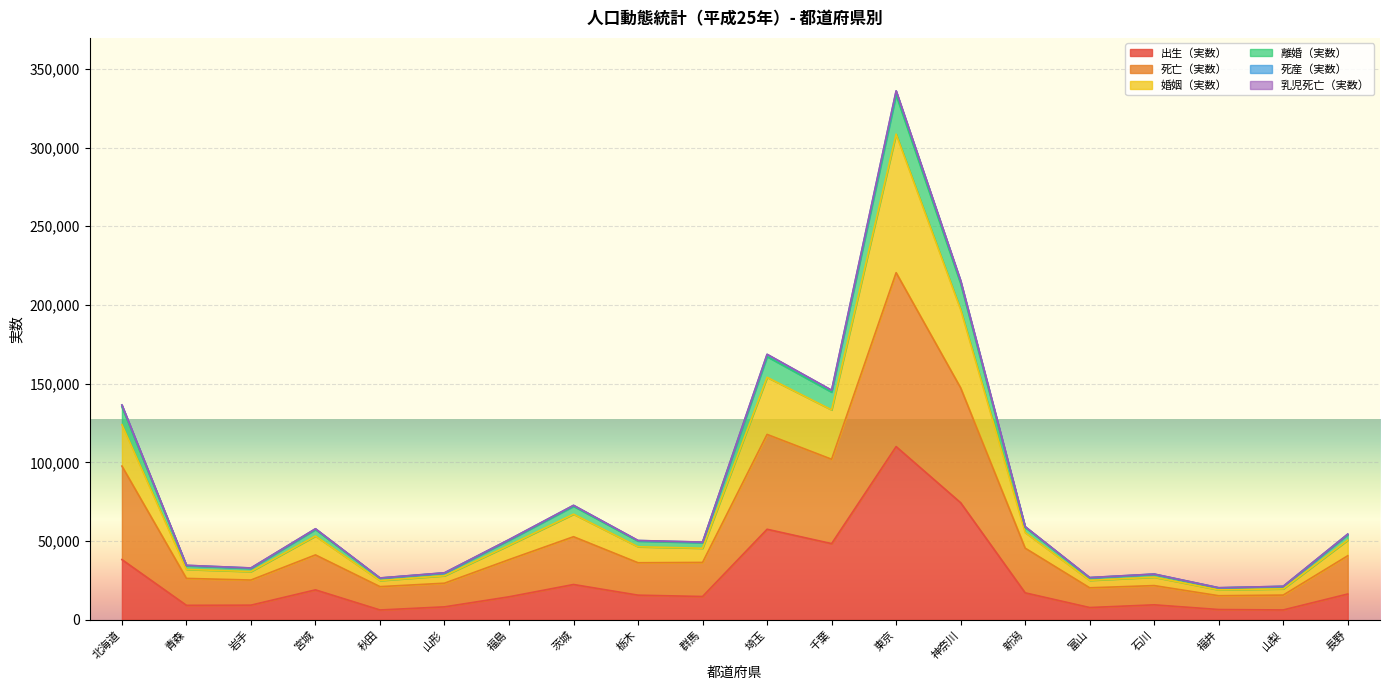

True or false: 婚姻（実数） and 死亡（実数） intersect in this chart.

False